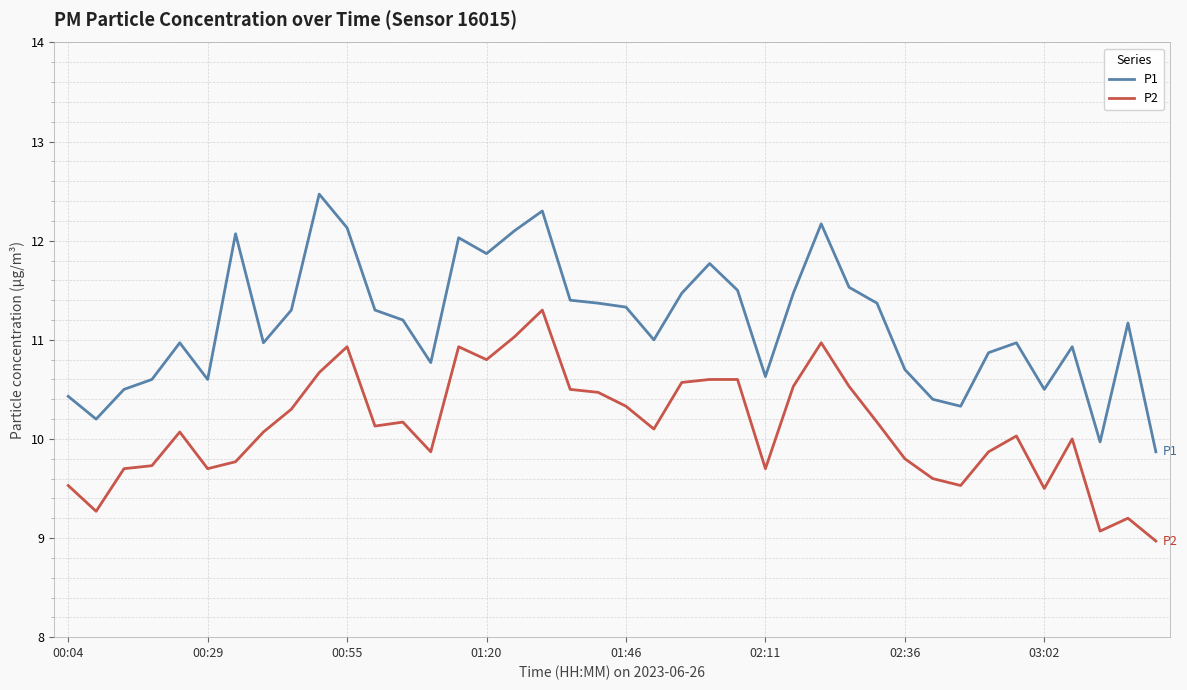

What is the difference between the maximum and minimum values in the P2 series?

2.3